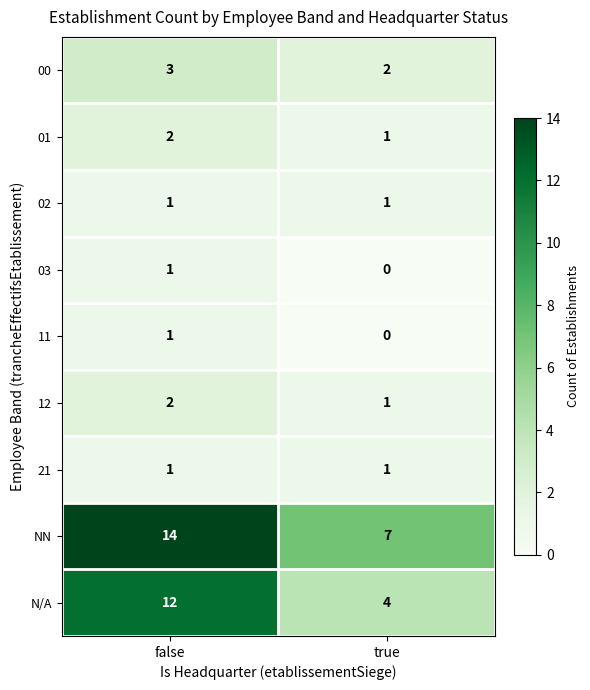

At which label does 01 reach its minimum?

true